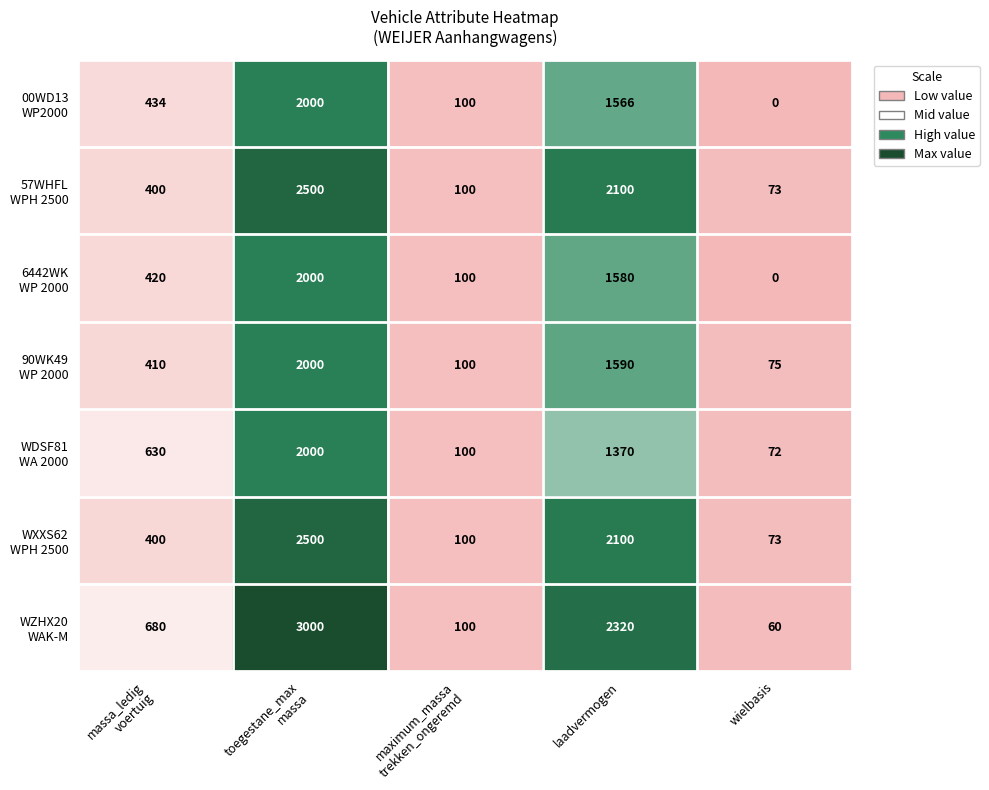

What is the spread (max minus min) of values at wielbasis?

75